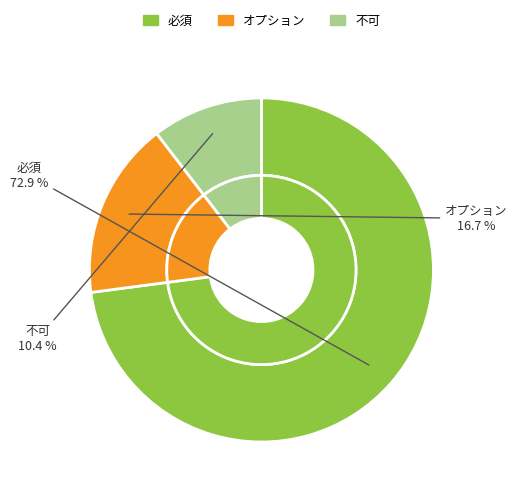

Which has a higher value, 必須 or オプション?

必須